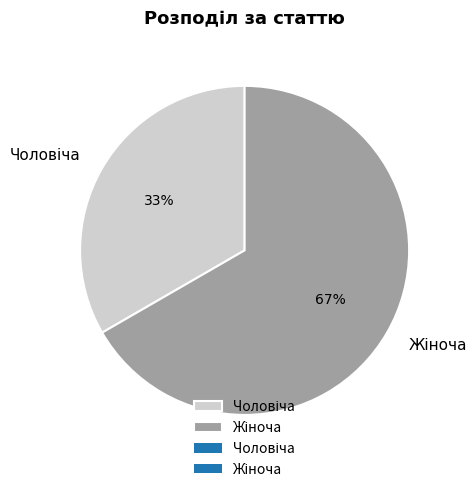

Count the number of slices in the pie.

2